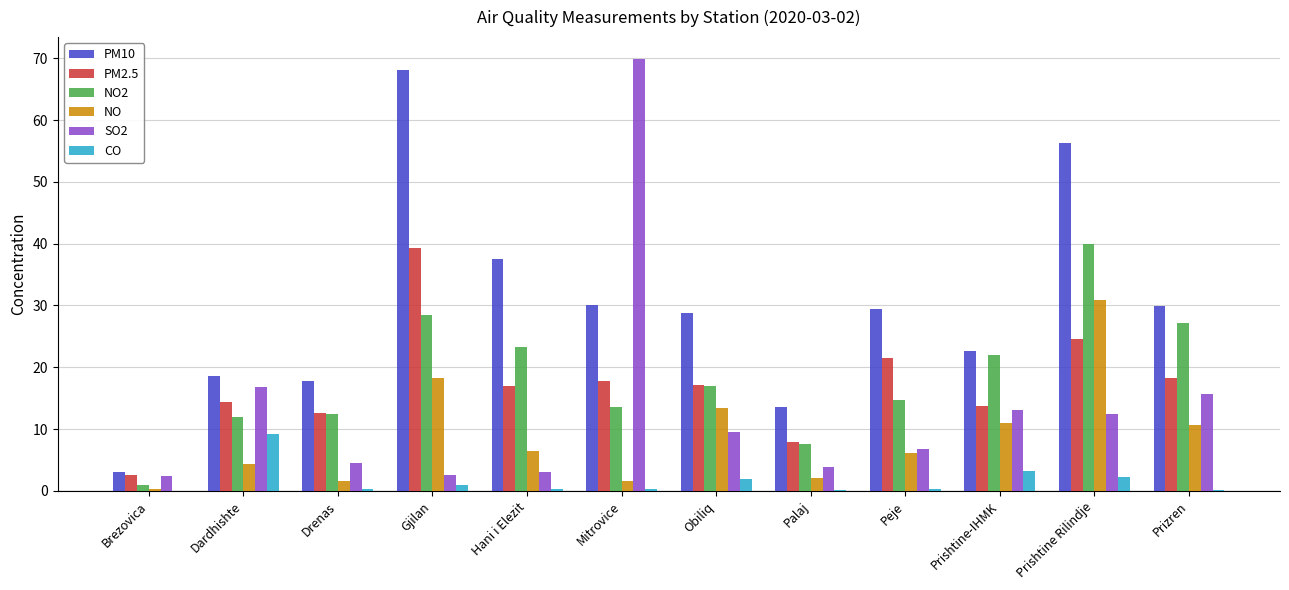

What is the total value across all series at Prishtine-IHMK?

85.6